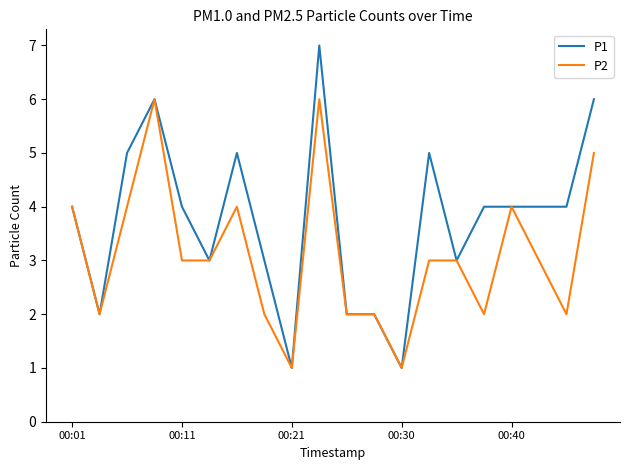

Which series has the widest spread of values?

P1